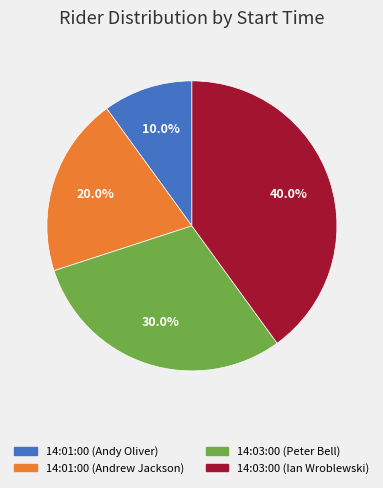

To the nearest percent, what is the combined percentage of 14:03:00 (Ian Wroblewski) and 14:03:00 (Peter Bell)?

70%